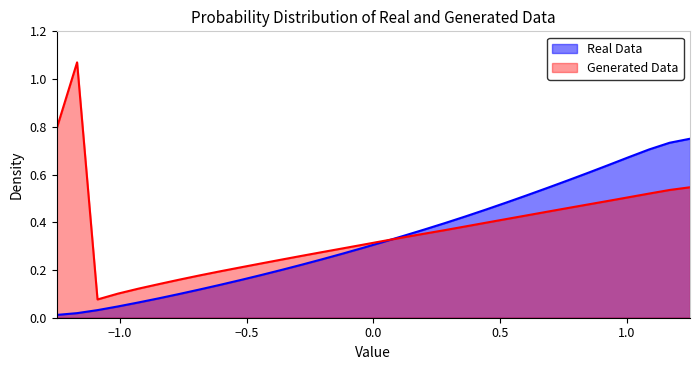

Rank the series by their maximum value, from lowest to highest.

Real Data, Generated Data